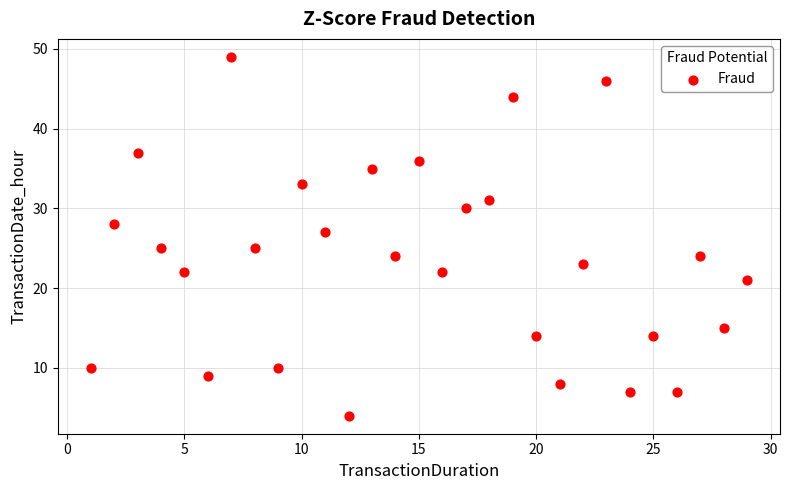

What is the range of X values (max minus min)?

28